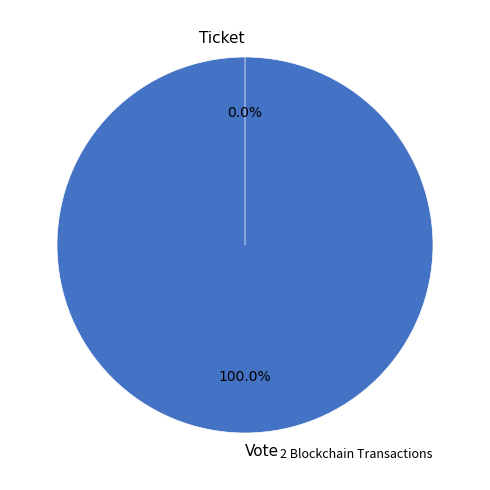

Is there a majority slice in this chart?

Yes